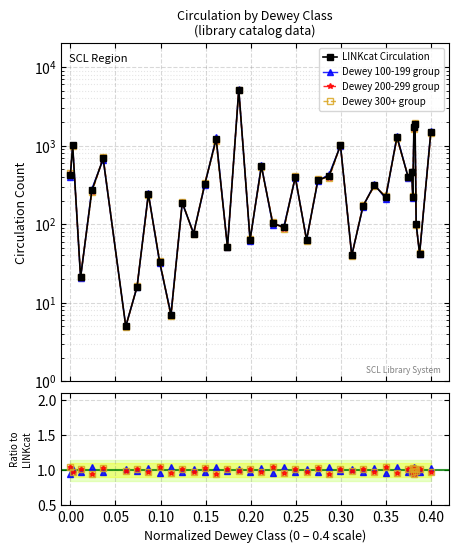

Which series has the widest spread of values?

LINKcat Circulation